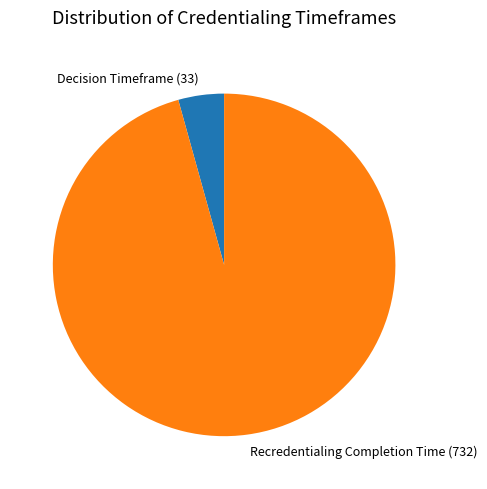

Is it true that Decision Timeframe (33) is 4% of the pie?

True